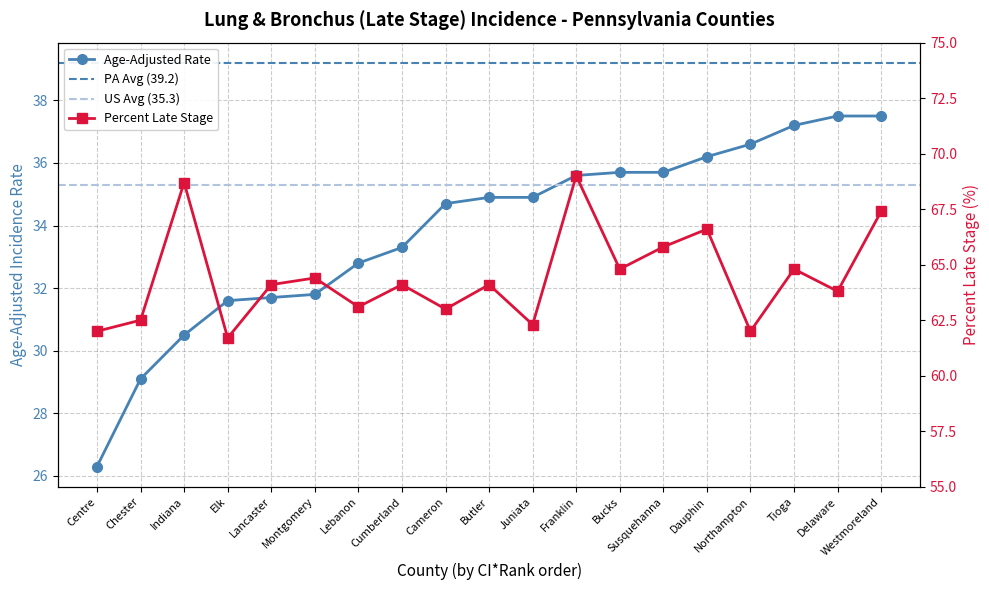

In Percent Late Stage, how many points are lower than both neighbors (excluding endpoints)?

7